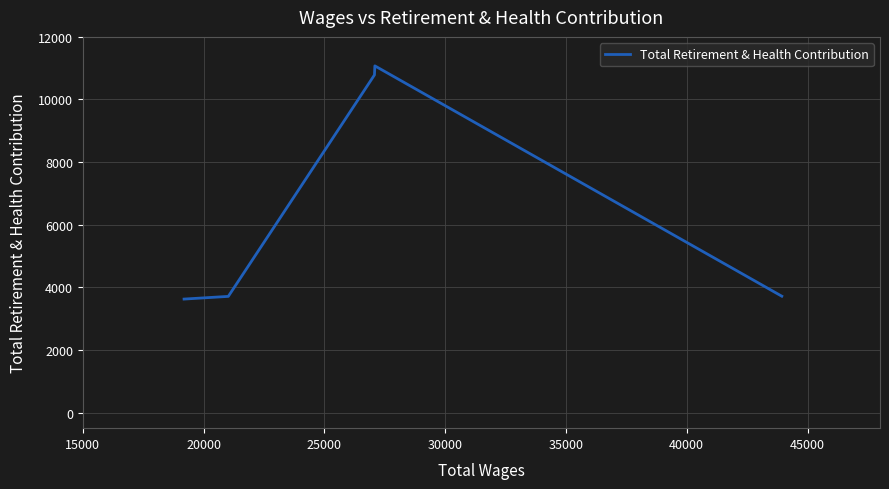

What is the difference between the second highest and second lowest values?

7074